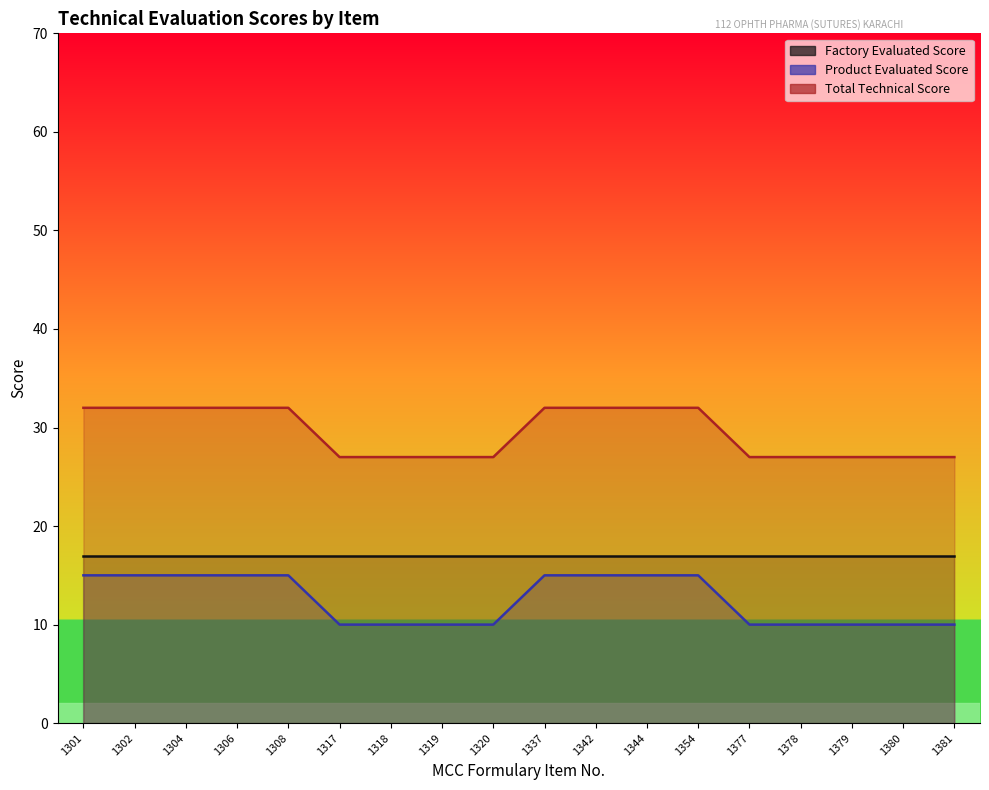

At how many categories does at least one series exceed 23?

18